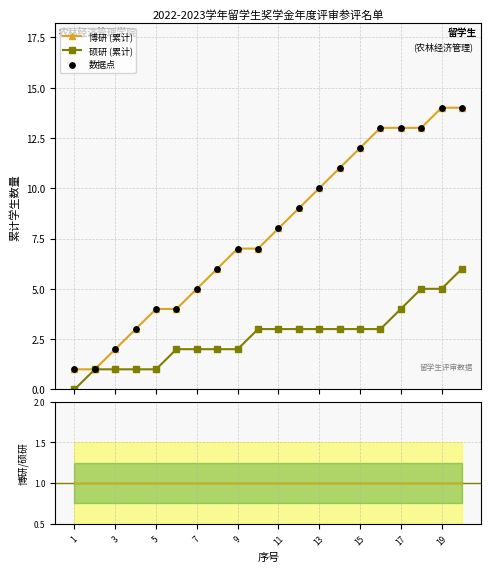

At how many categories does at least one series exceed 5?

13